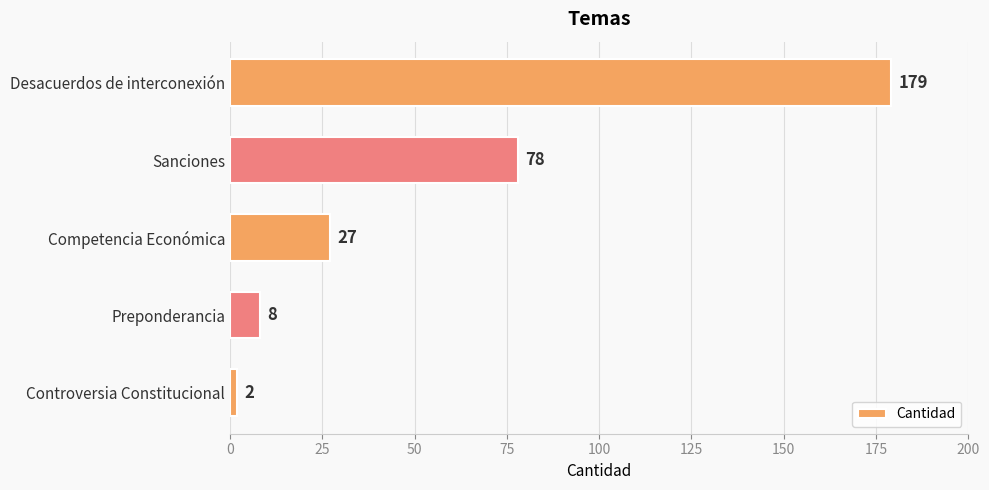

Is it true that the value at Desacuerdos de interconexión is 179?

True